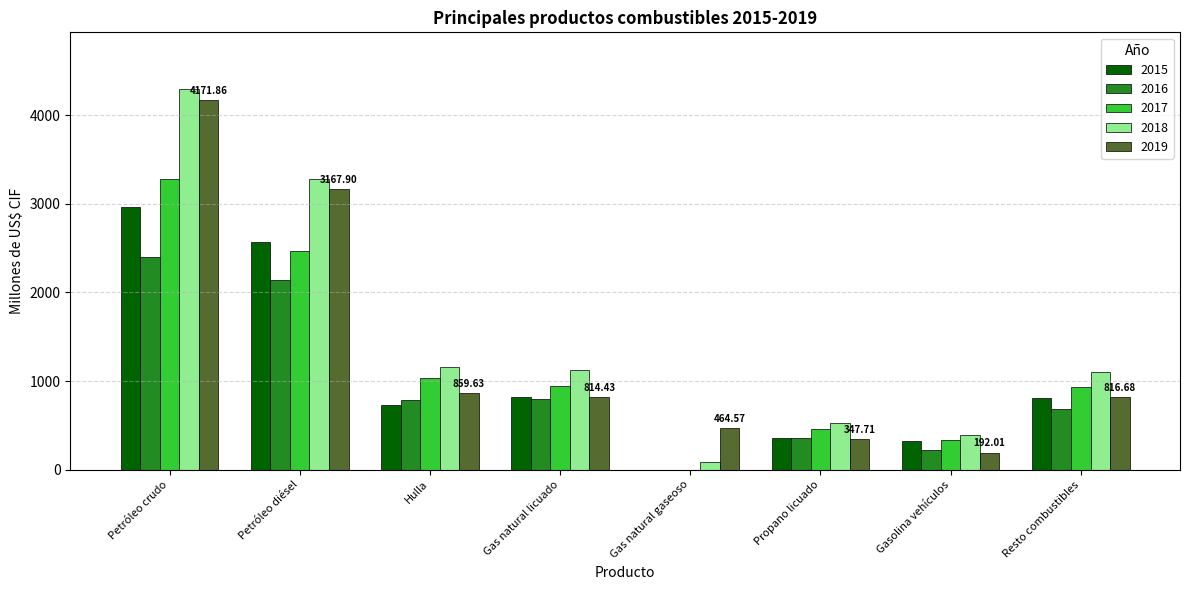

What is the total value across all series at Gas natural licuado?

4496.3